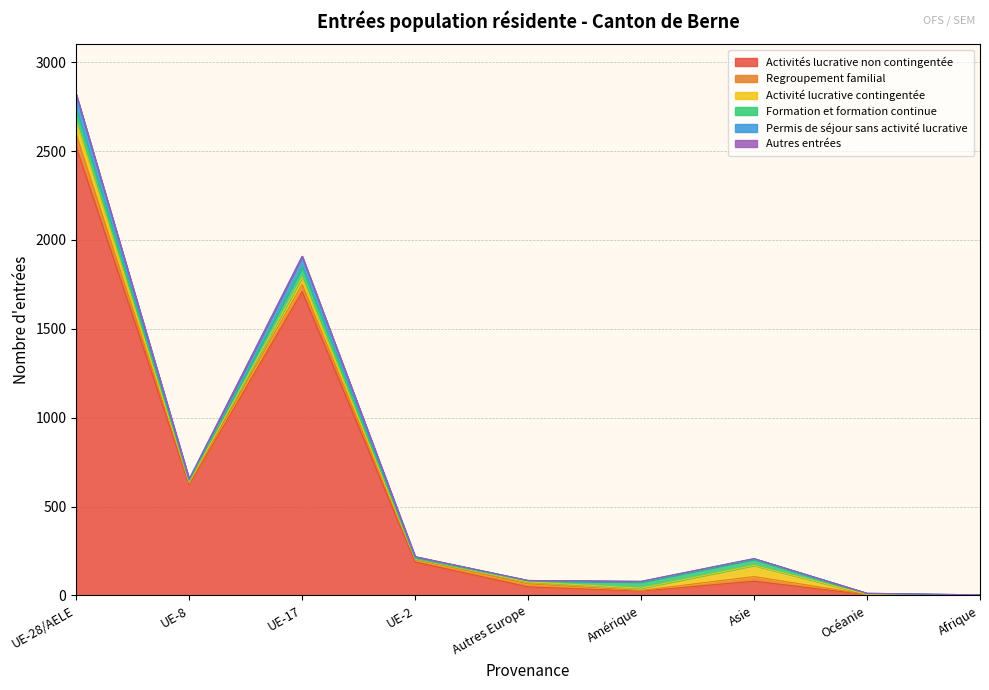

What position from the left is UE-17?

3